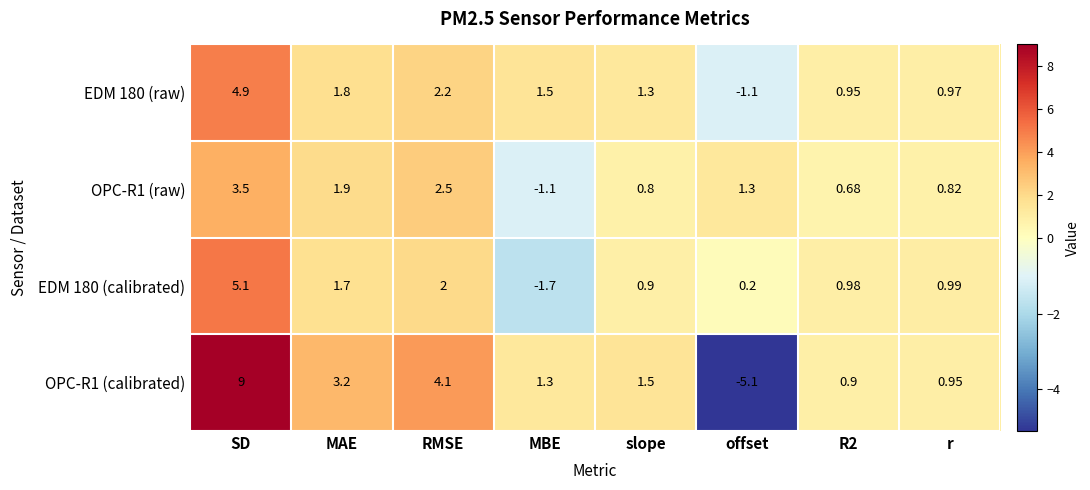

At which category is the sum across all series the highest?

SD